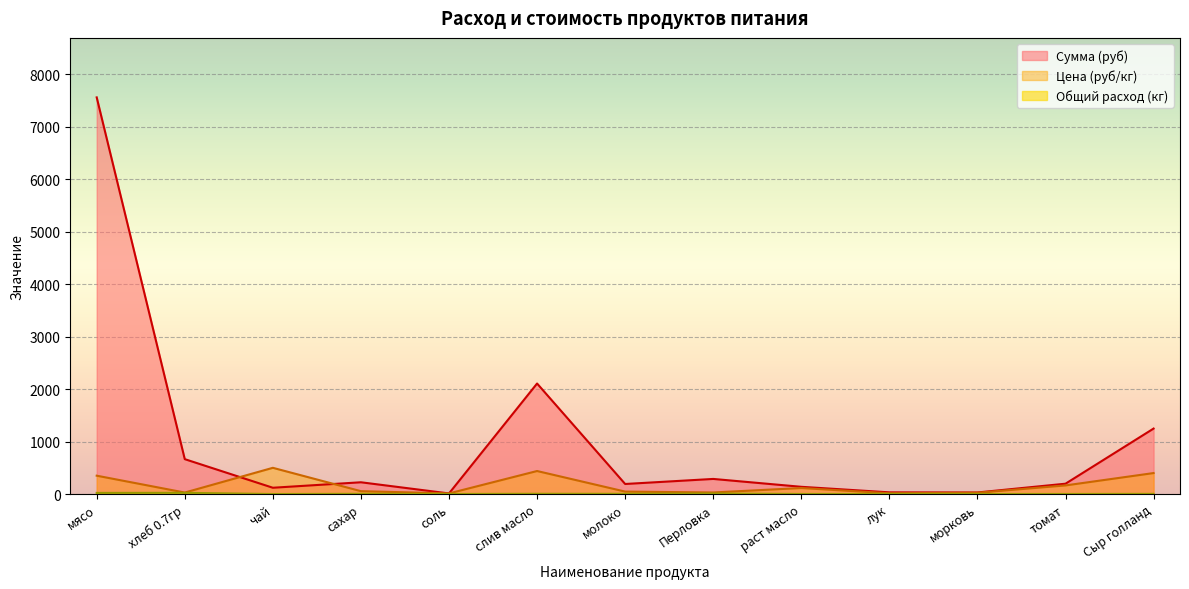

Count the number of categories in the chart.

13